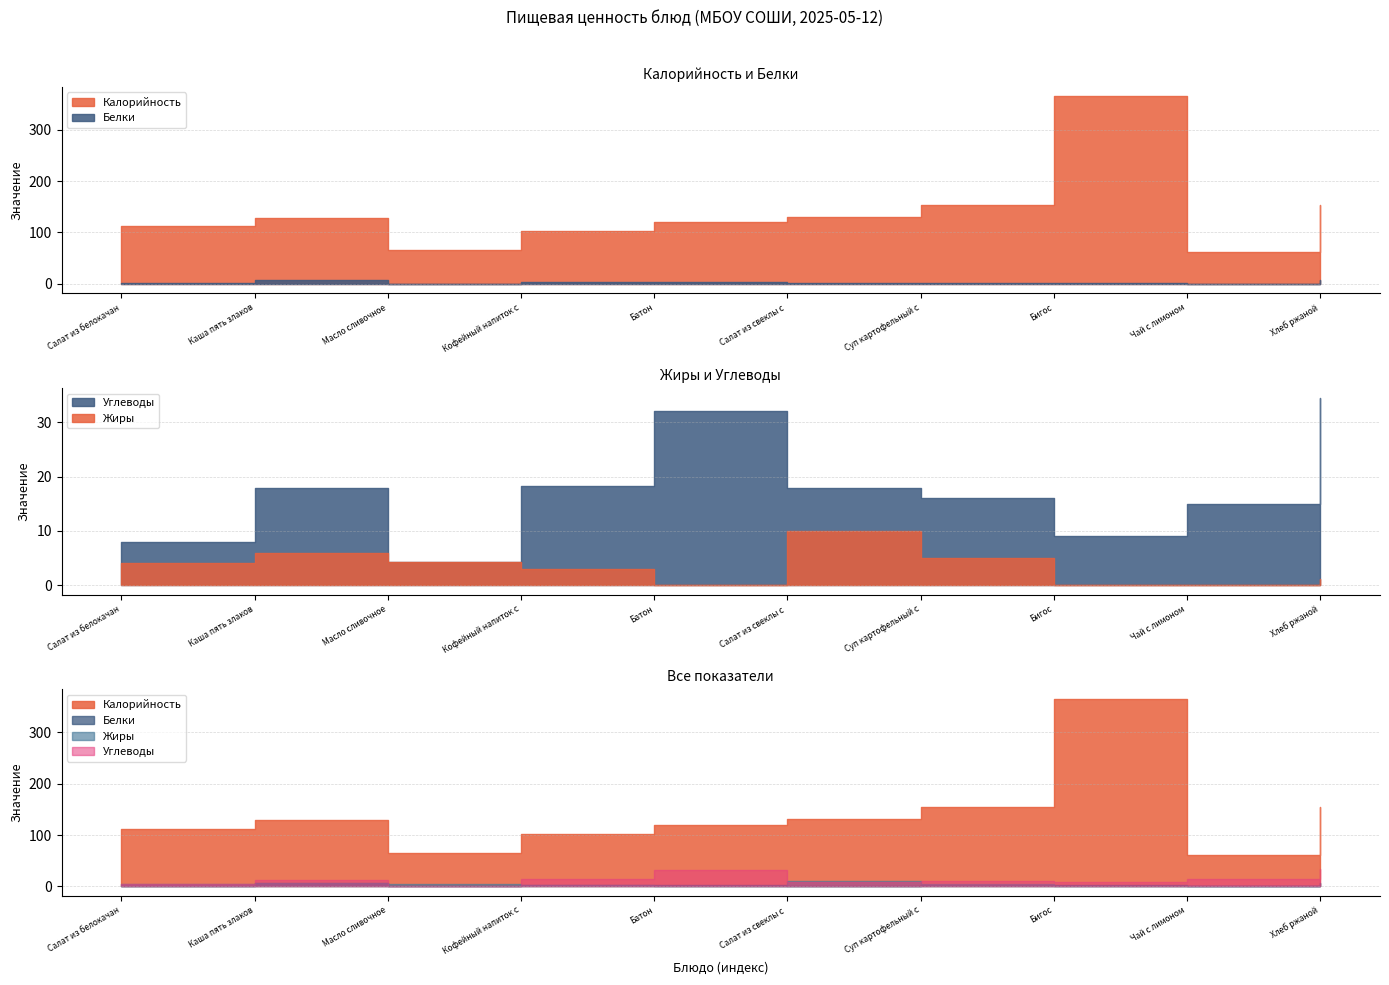

What are all the series names shown in the legend?

Калорийность, Белки, Жиры, Углеводы